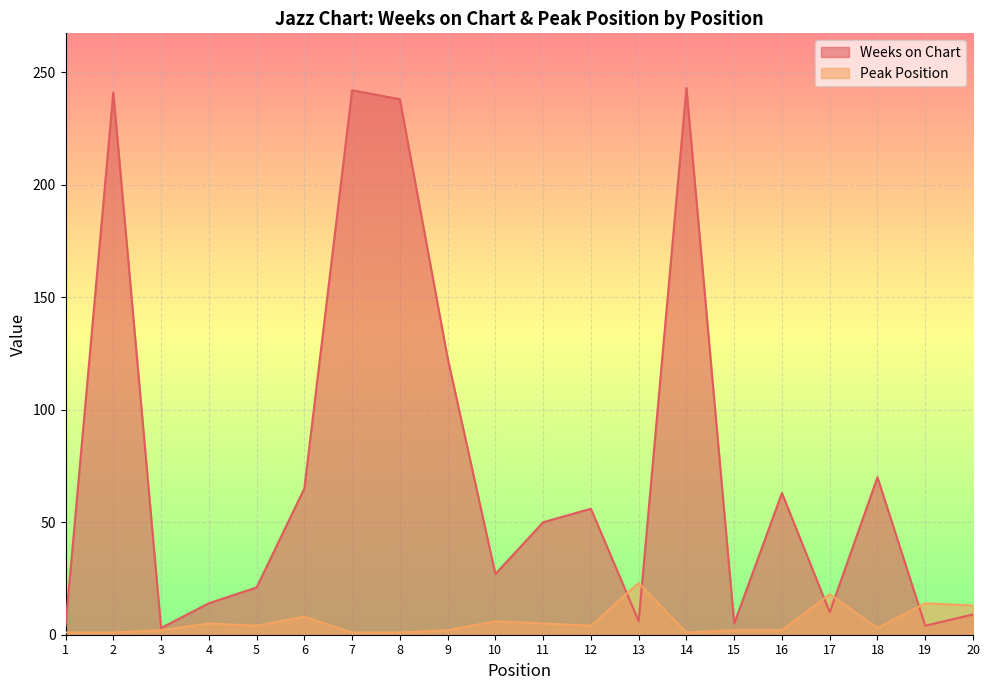

Reading left to right, list all the values displayed in this chart.

Weeks on Chart: 1=4	2=241	3=3	4=14	5=21	6=65	7=242	8=238	9=123	10=27	11=50	12=56	13=6	14=243	15=5	16=63	17=10	18=70	19=4	20=9
Peak Position: 1=1	2=1	3=2	4=5	5=4	6=8	7=1	8=1	9=2	10=6	11=5	12=4	13=23	14=1	15=2	16=2	17=18	18=3	19=14	20=13